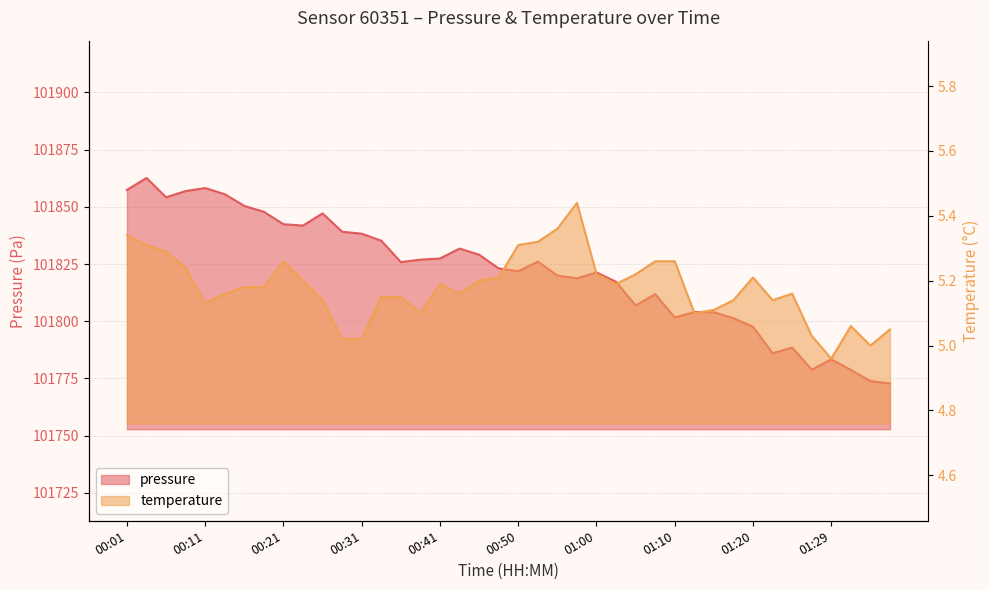

List the labels in order of temperature value, largest first.

00:58, 00:55, 00:01, 00:53, 00:03, 00:50, 00:06, 00:21, 01:07, 01:10, 00:08, 01:00, 01:05, 00:48, 01:20, 00:23, 00:45, 00:41, 01:03, 00:16, 00:18, 00:13, 00:43, 01:24, 00:33, 00:36, 00:26, 01:17, 01:22, 00:11, 01:15, 00:38, 01:12, 01:32, 01:37, 01:27, 00:28, 00:31, 01:34, 01:29